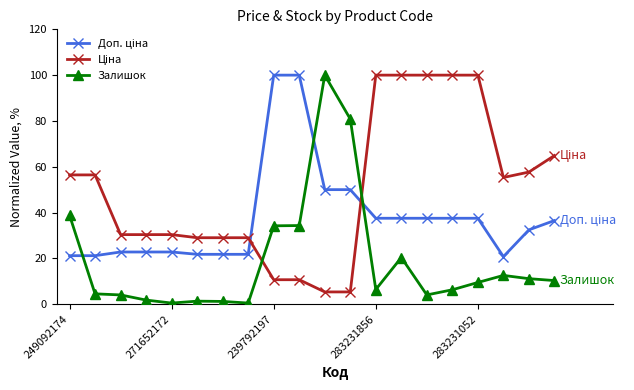

At how many categories does at least one series exceed 25?

20